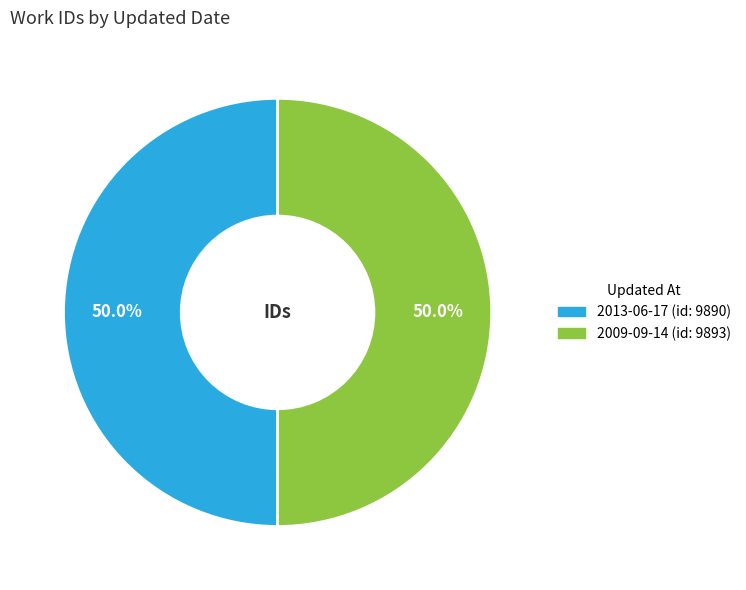

What is the ratio of the value at 2009-09-14 (id: 9893) to the value at 2013-06-17 (id: 9890)?

1.0